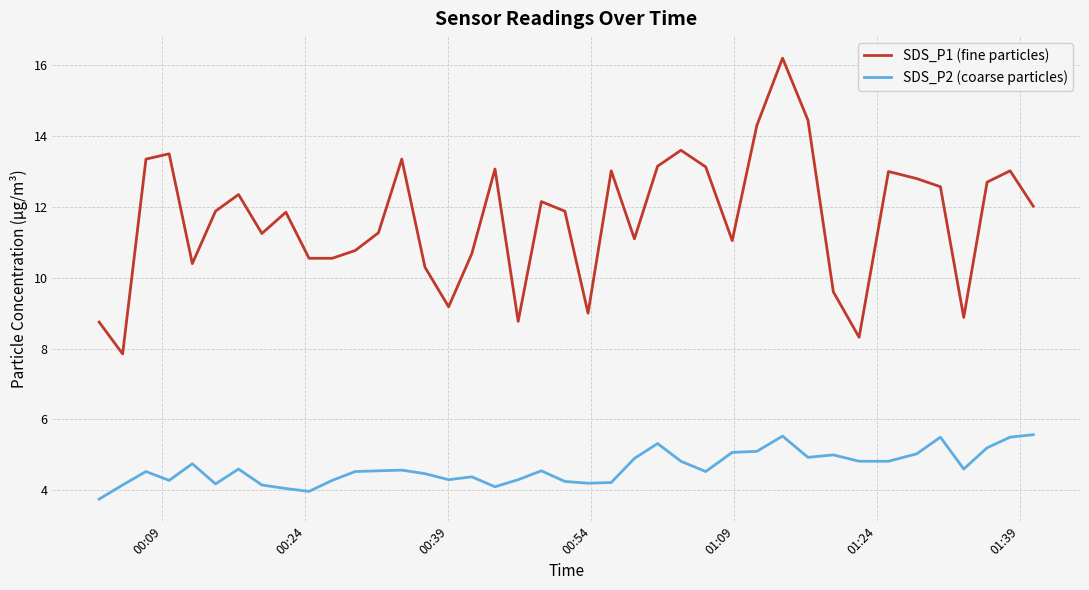

Count the number of categories in the chart.

40